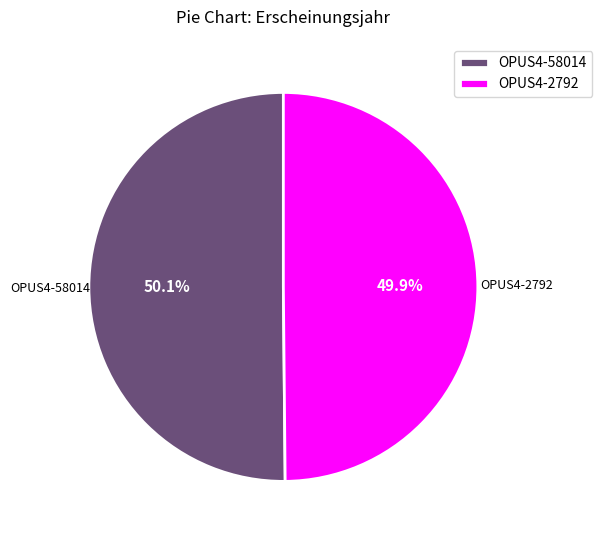

To the nearest percent, what portion does OPUS4-58014 represent?

50%